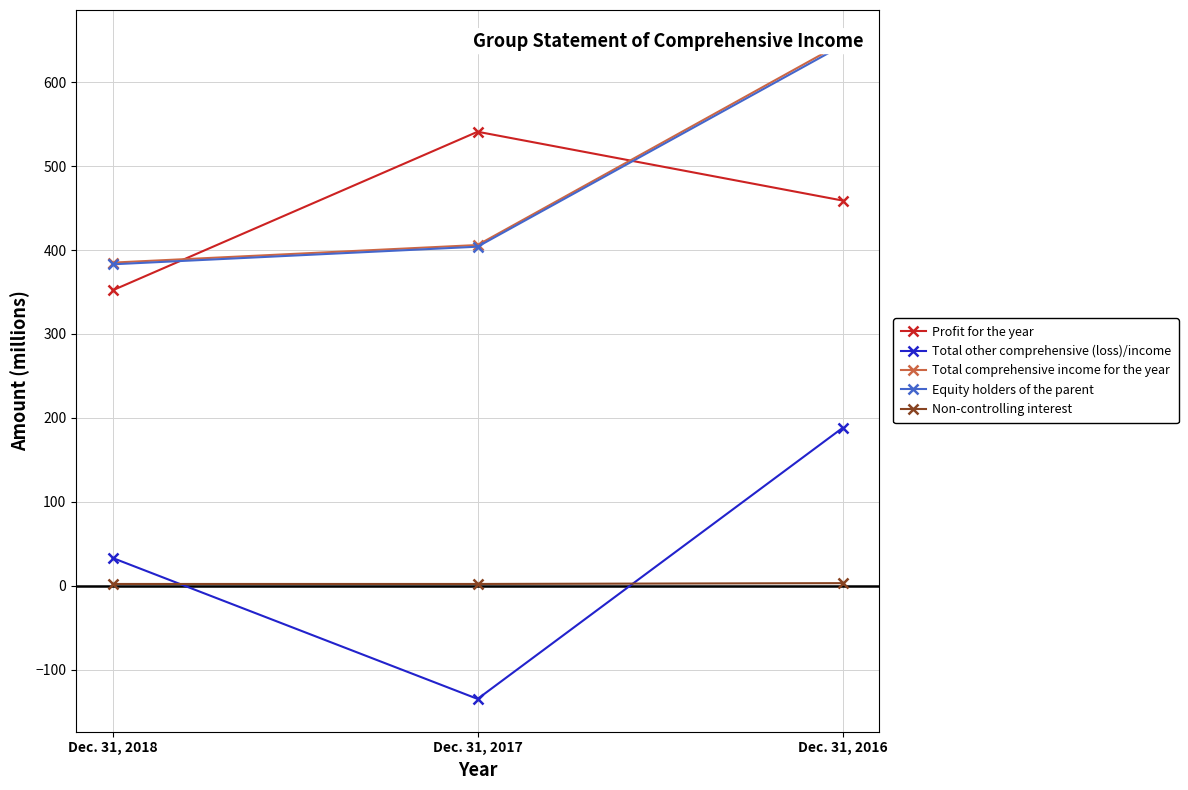

What is the difference between the maximum and minimum values in the Equity holders of the parent series?

261